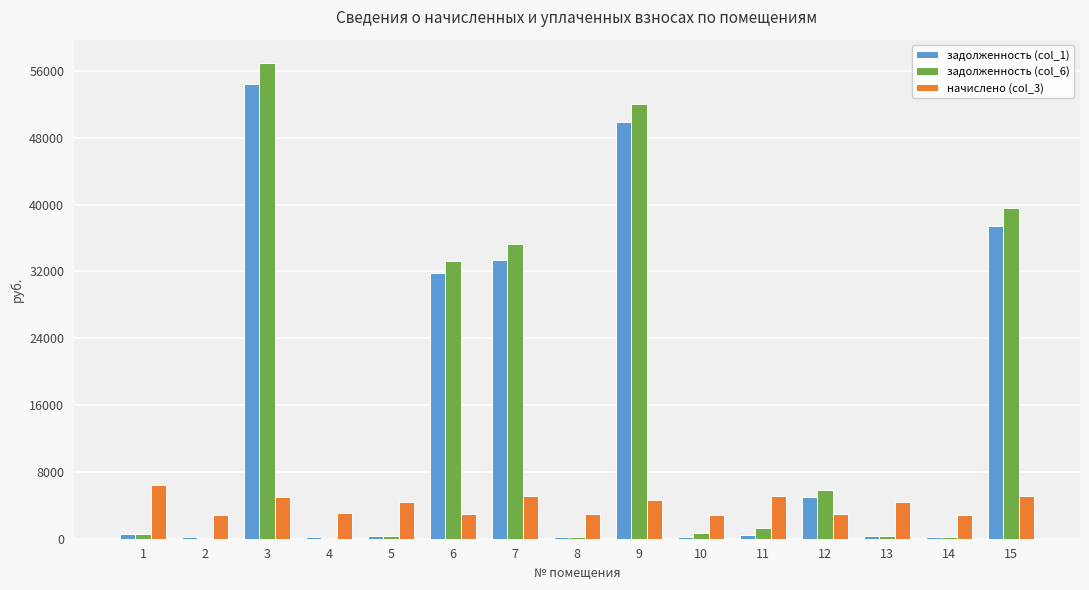

Which series has the largest range (max minus min)?

задолженность (col_6)